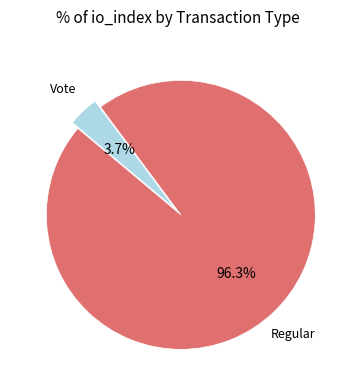

Is there a majority slice in this chart?

Yes